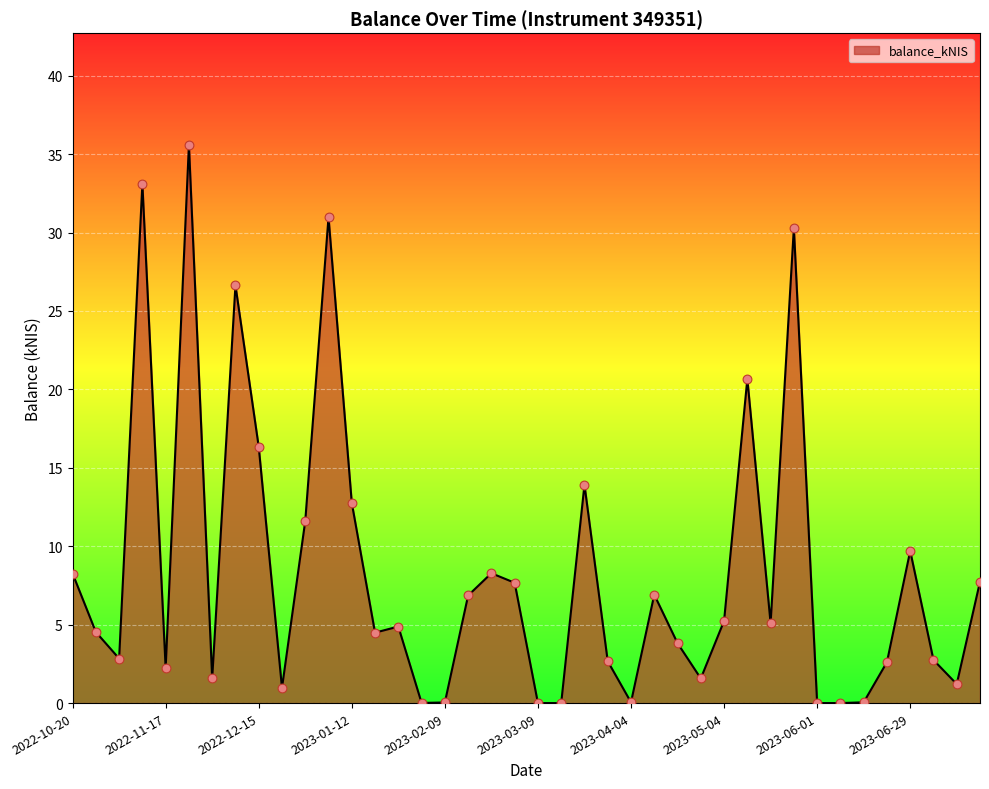

What is the maximum value shown in the chart?

35.6